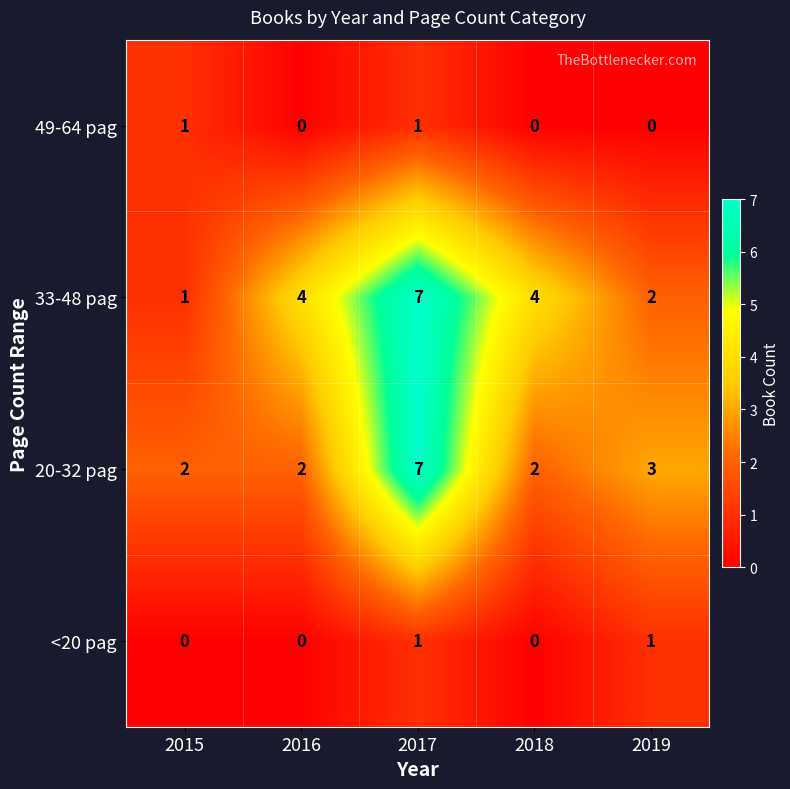

At 2019, list the series in order from smallest to largest.

49-64 pag, <20 pag, 33-48 pag, 20-32 pag